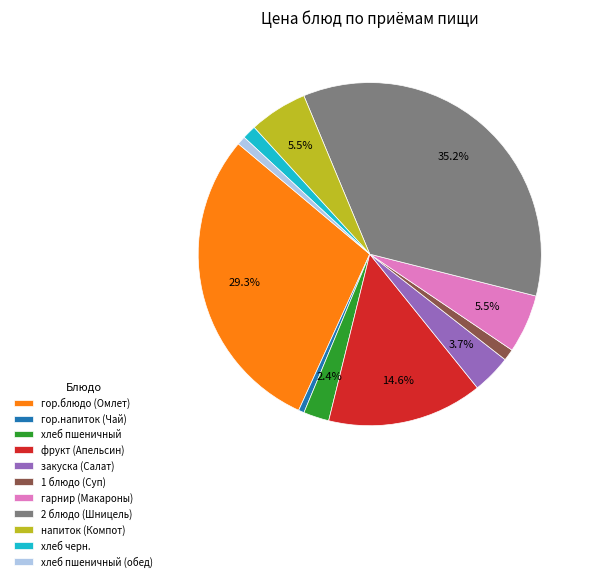

What portion of the pie excludes напиток (Компот)?

94.5%